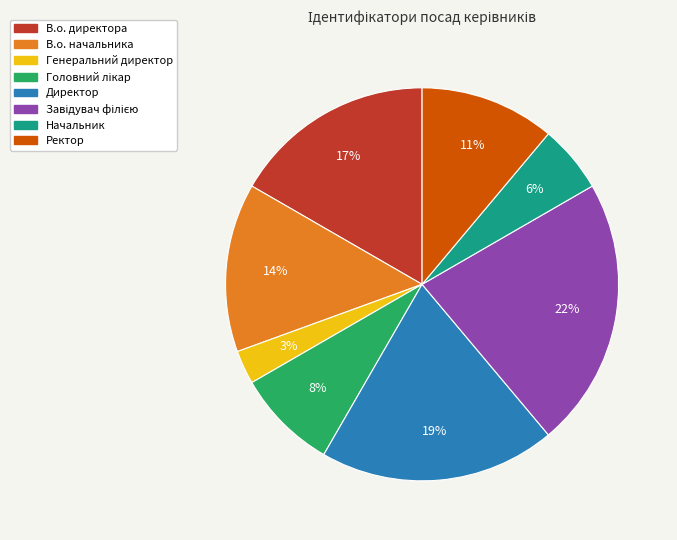

Is Начальник the majority of the pie?

No